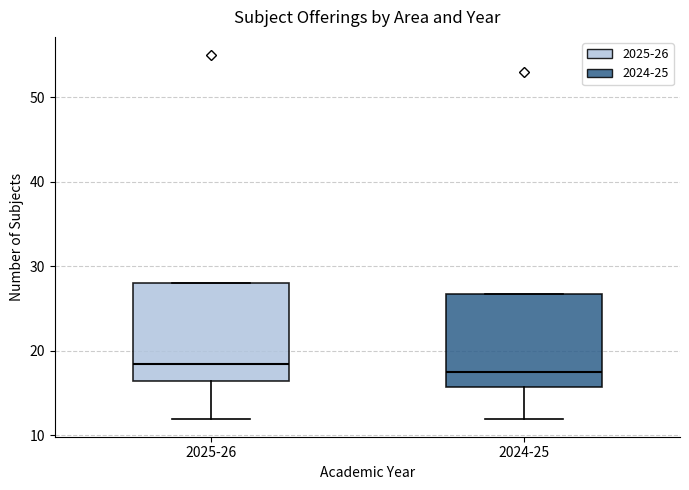

Where is the lower edge of the box for 2024-25 on the y-axis? The values are not printed on the chart, so give them approximately, as read against the axis.

16